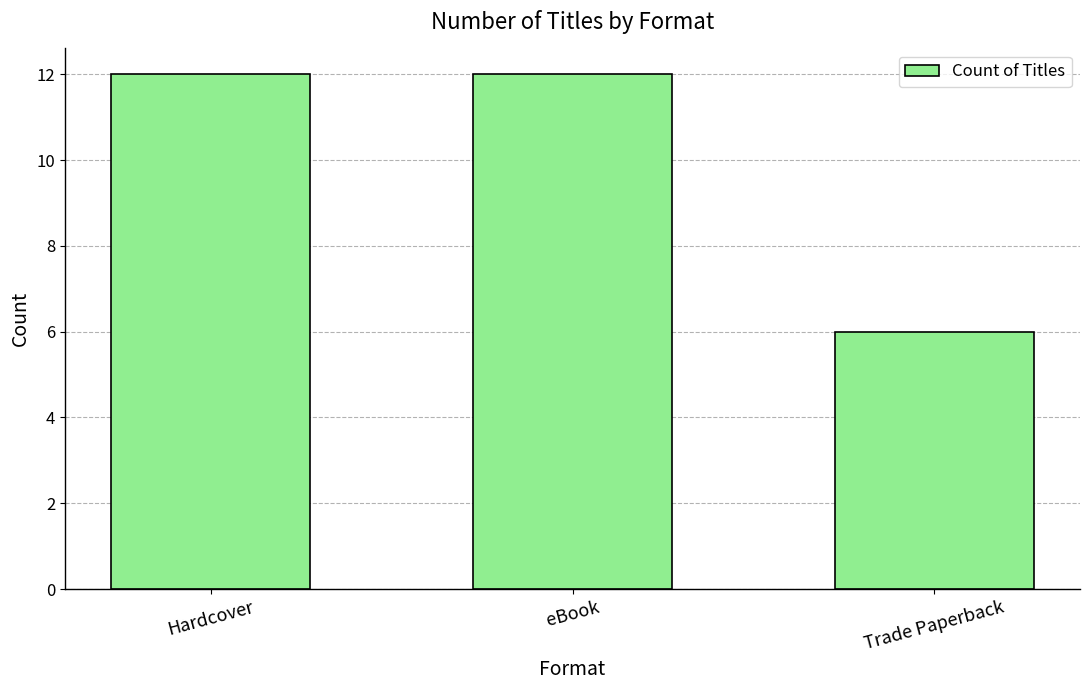

Approximately how many times larger is the value at Hardcover compared to eBook?

1.0